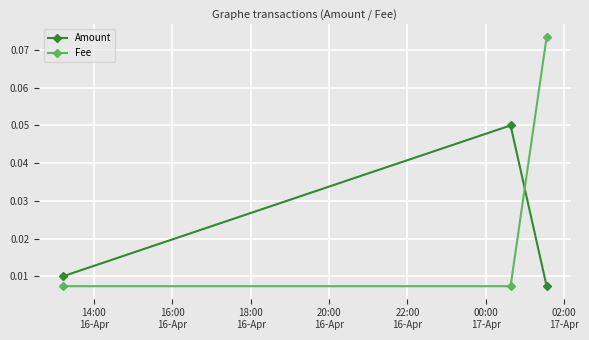

List the series in order of their overall mean, highest first.

Fee, Amount